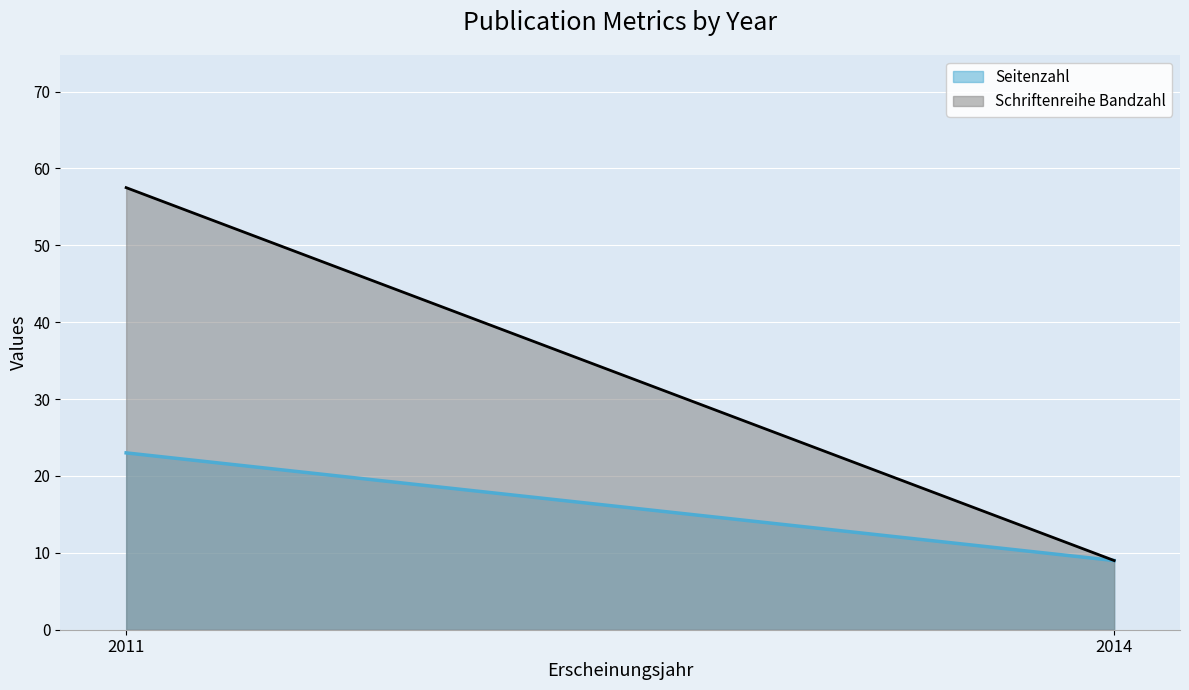

At which category does the chart reach its peak across all series?

2011